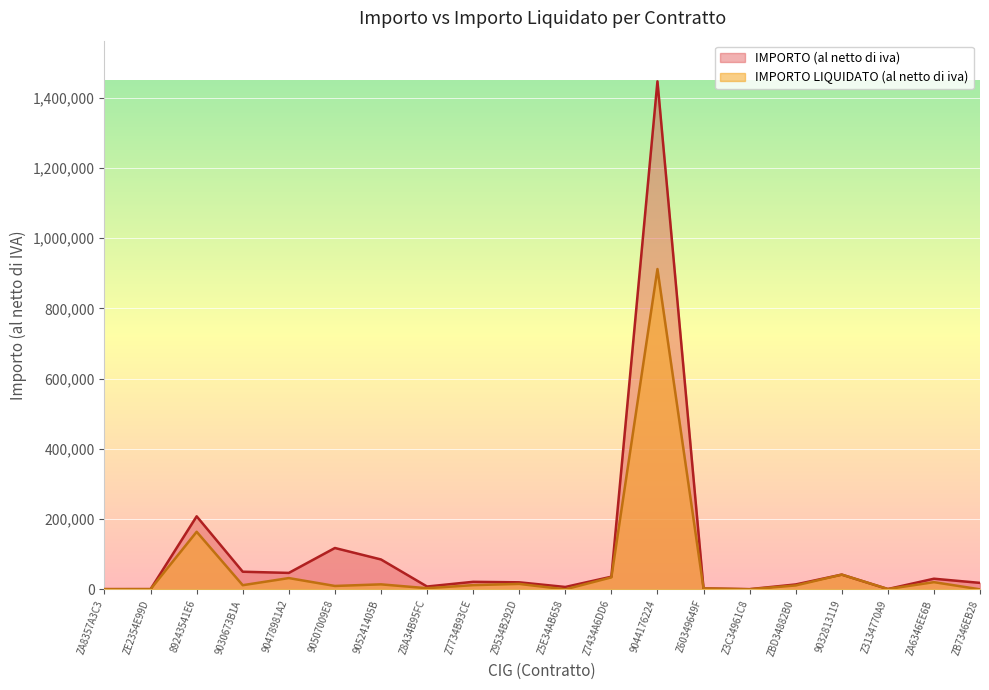

What is the approximate value of IMPORTO LIQUIDATO (al netto di iva) at ZA6346EE6B?

20460.0